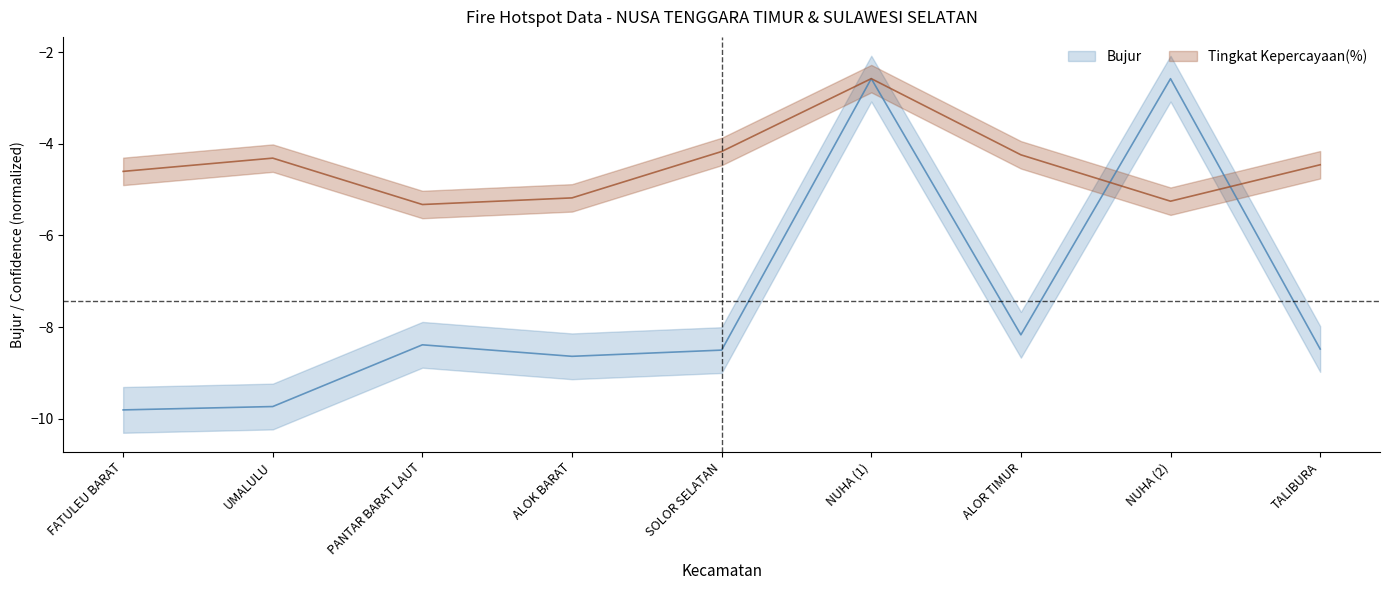

Which series has the largest total across all categories?

Tingkat Kepercayaan(%)